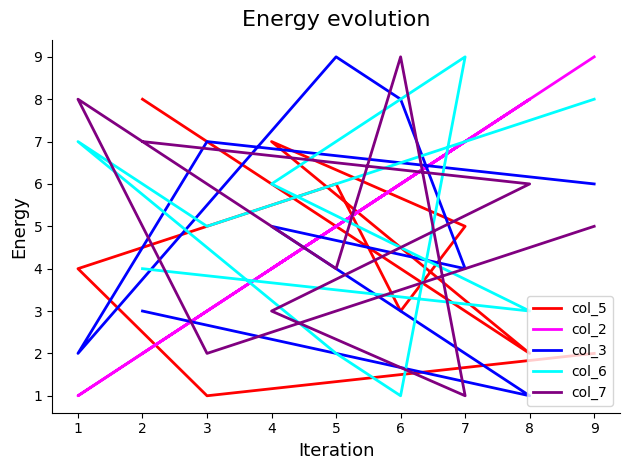

Which series changed the most between 2 and 4?

col_7